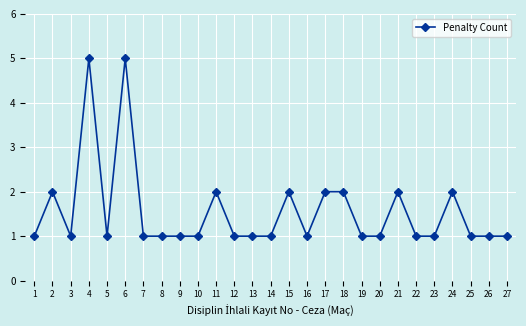

What is the greatest value displayed?

5